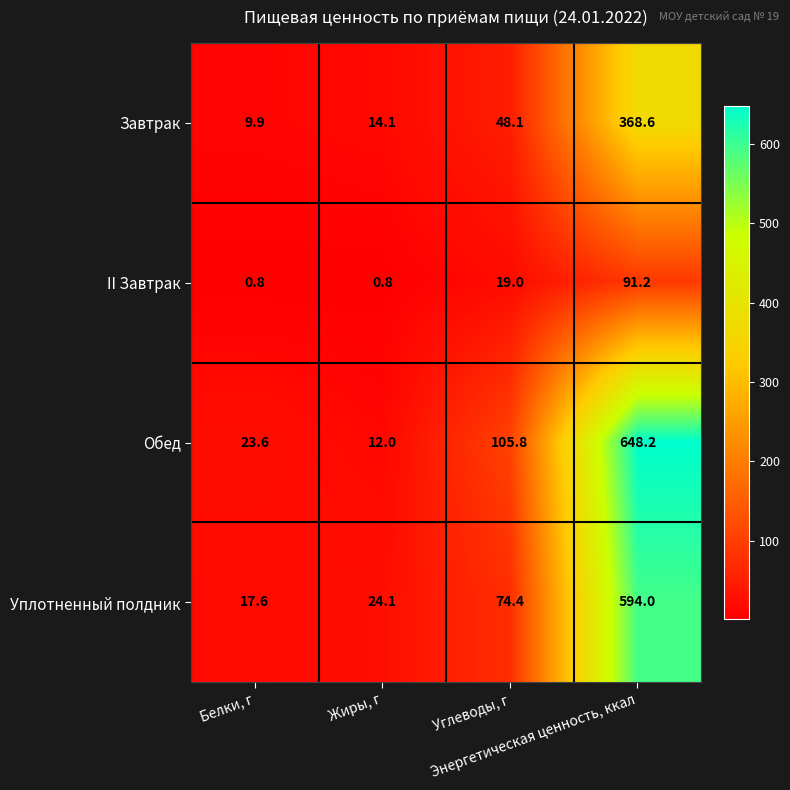

List the series in order of their peak value, lowest first.

II Завтрак, Завтрак, Уплотненный полдник, Обед